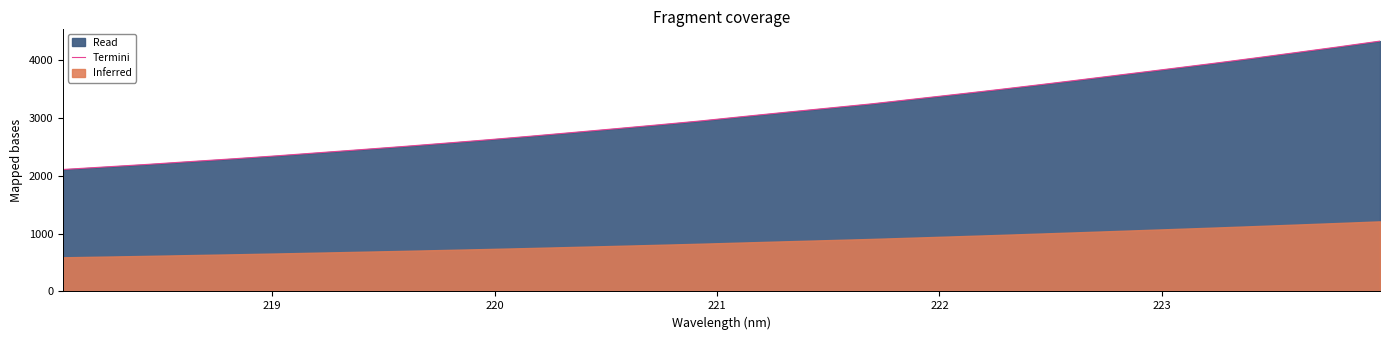

What is the minimum value shown in the chart?

2107.6